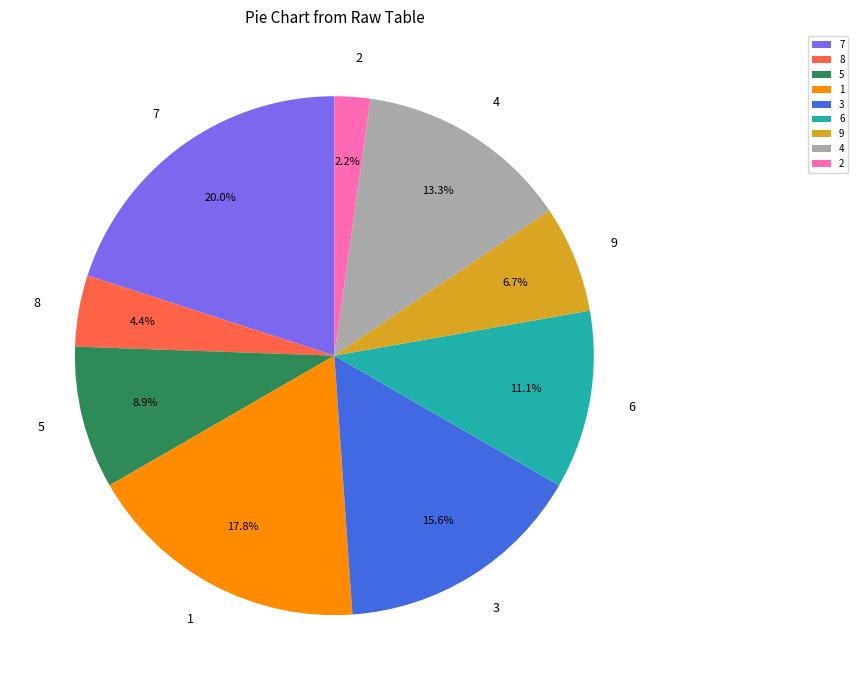

What is the ratio of the value at 9 to the value at 3?

0.4